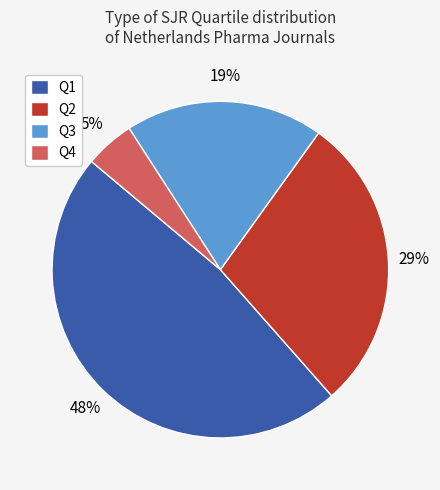

To the nearest percent, what portion does Q2 represent?

29%